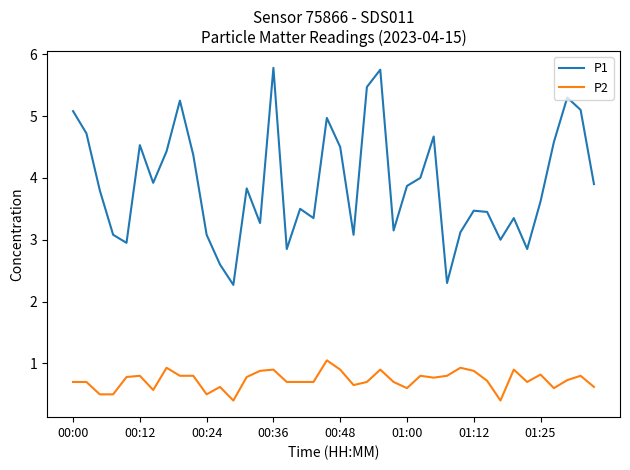

What is the smallest value displayed?

0.4